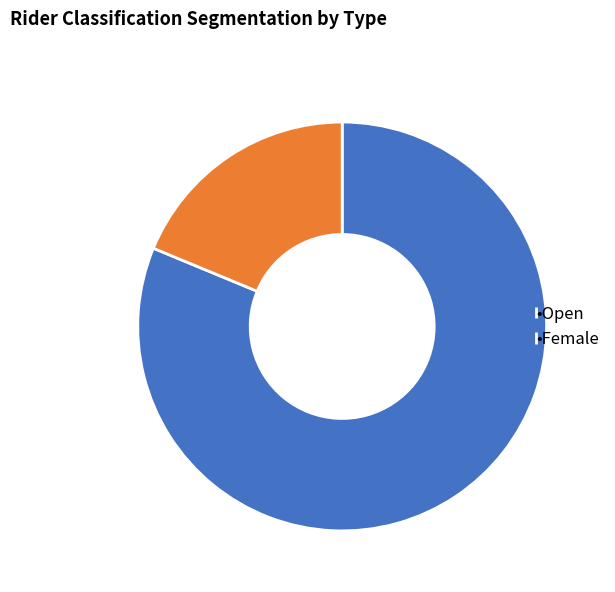

What is the smallest slice in the pie chart?

•Female